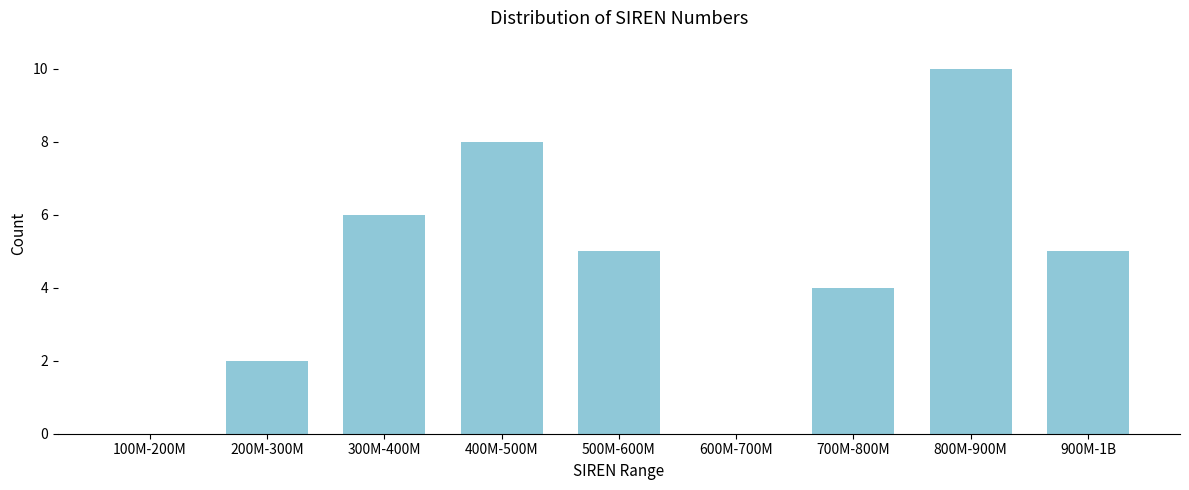

Reading right to left, transcribe all the data shown in this chart.

900M-1B=5	800M-900M=10	700M-800M=4	600M-700M=0	500M-600M=5	400M-500M=8	300M-400M=6	200M-300M=2	100M-200M=0